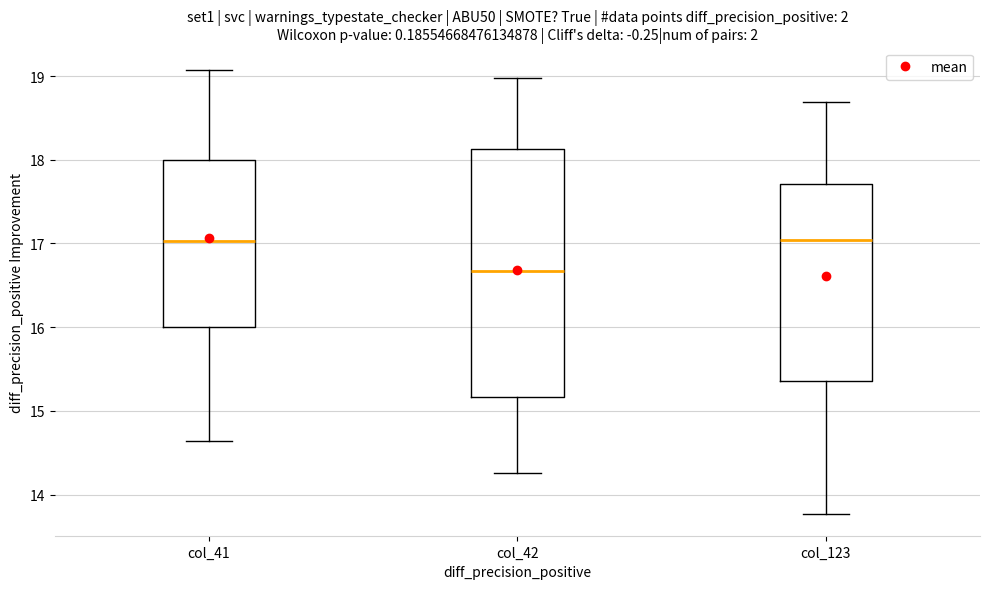

Which box is the tallest, from its lower edge to its upper edge?

col_42